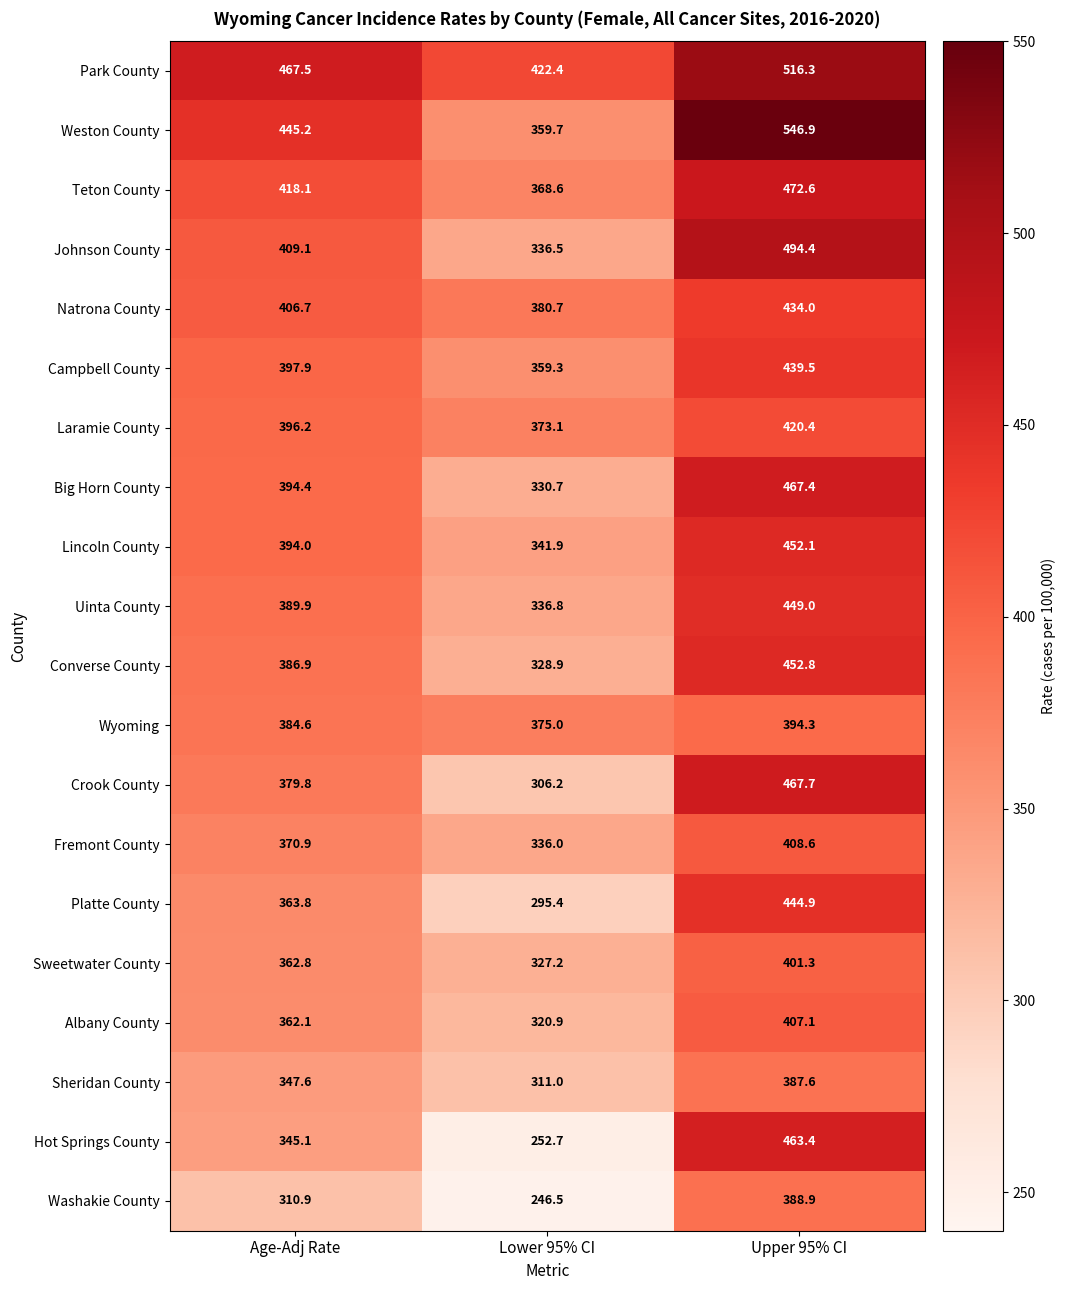

What is the total value across all series at Lower 95% CI?

6709.5